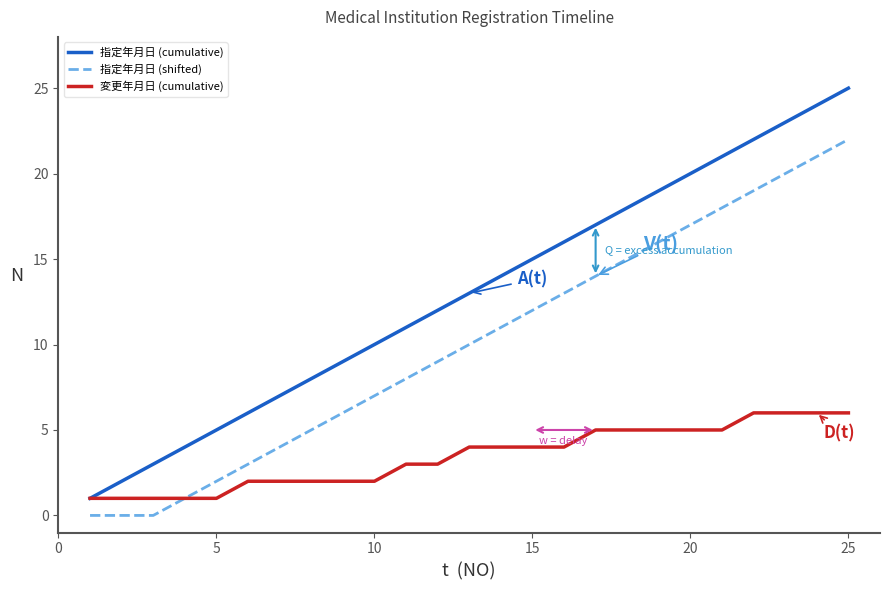

Which series has the widest spread of values?

指定年月日 (cumulative)